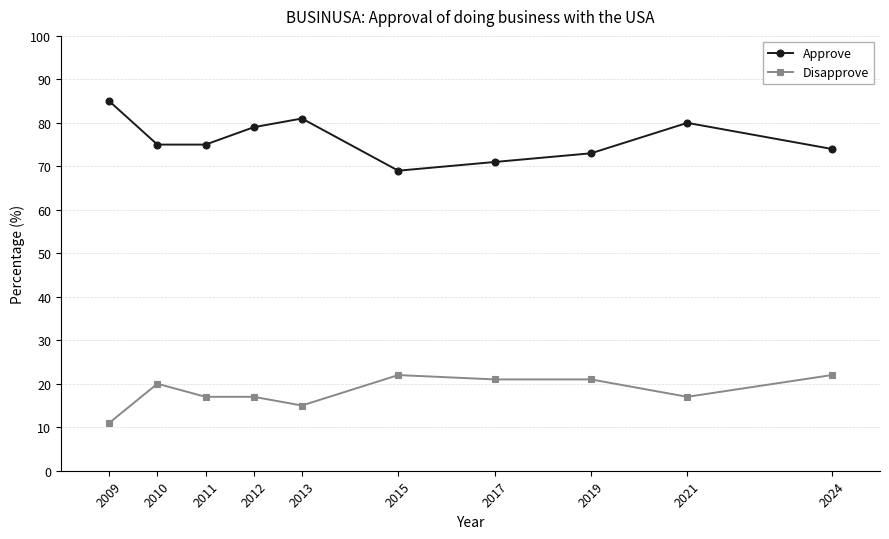

What is the difference between the second highest and minimum values in the Approve series?

12